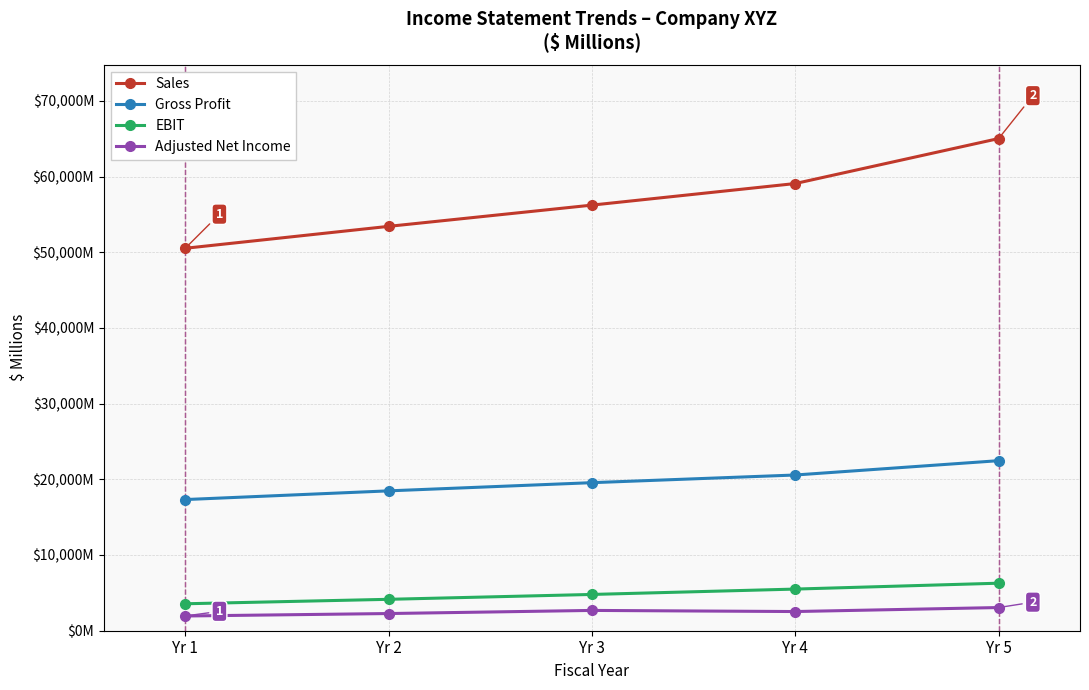

Which category has the lowest value in the Gross Profit series?

Yr 1